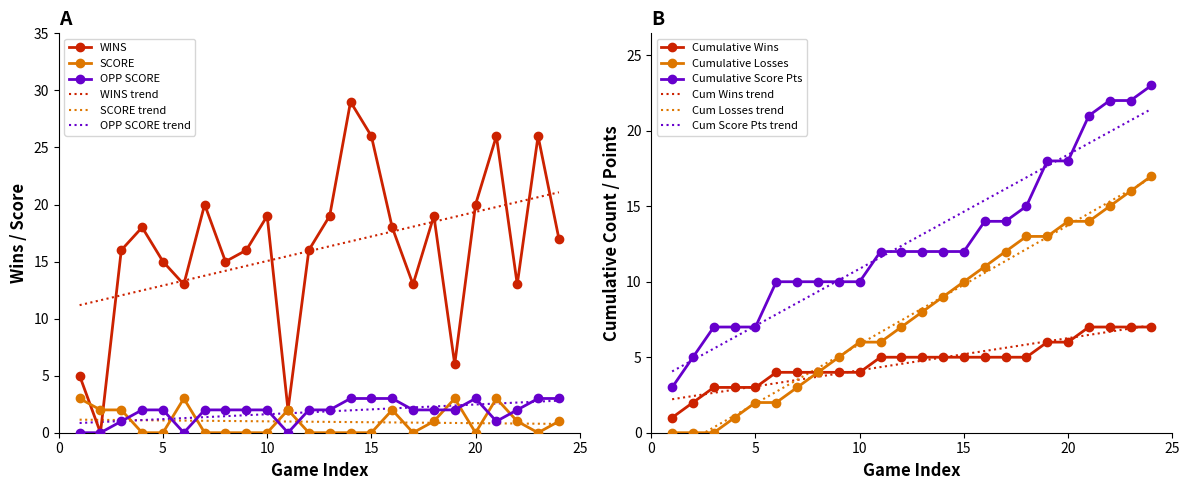

List the series in order of their peak value, highest first.

WINS, SCORE, OPP SCORE